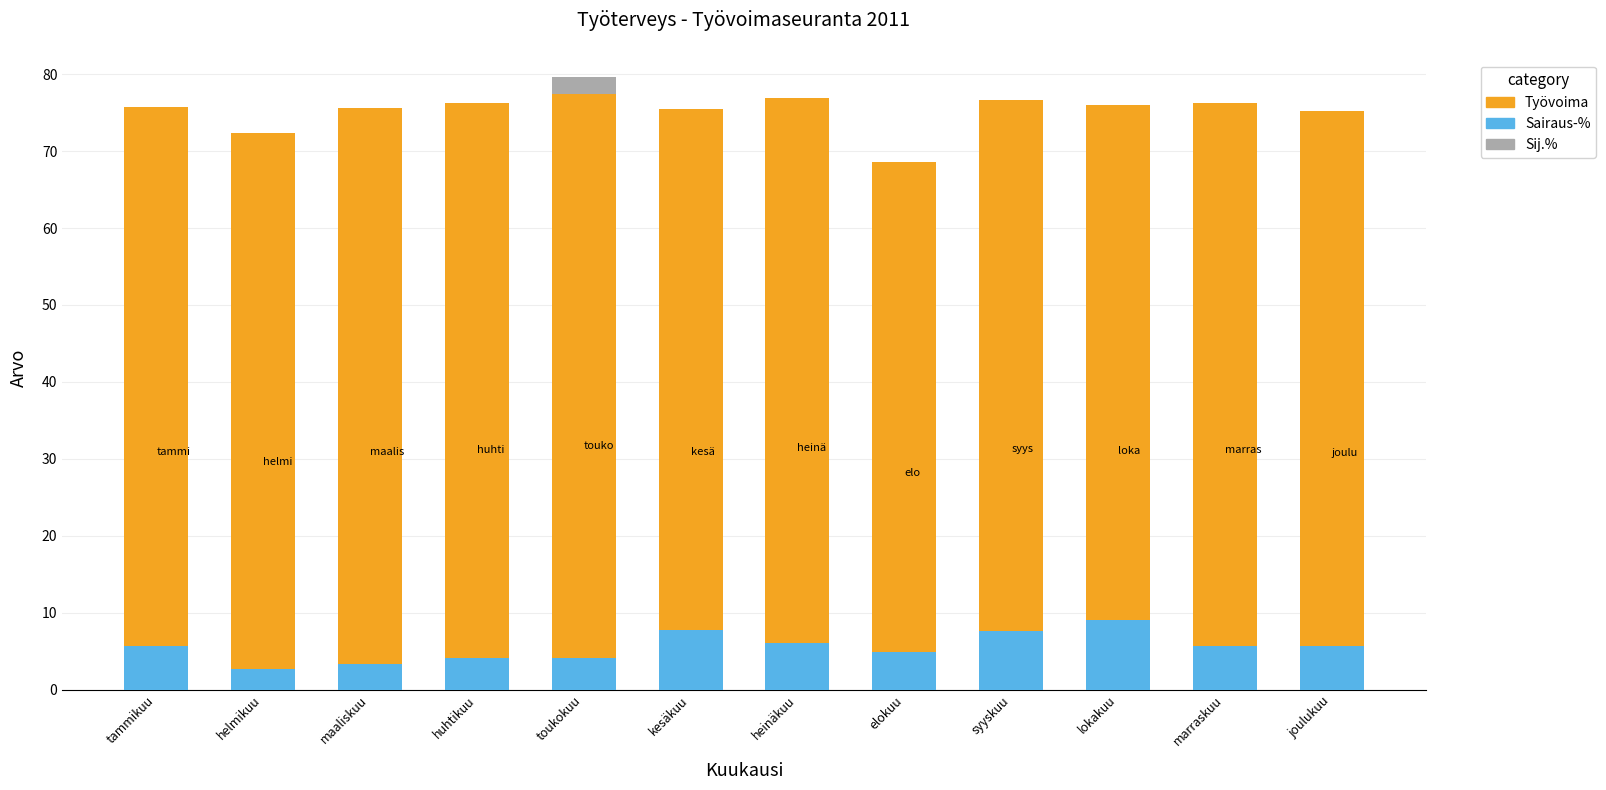

Rank the series at kesäkuu from highest to lowest value.

Työvoima, Sij.%, Sairaus-%